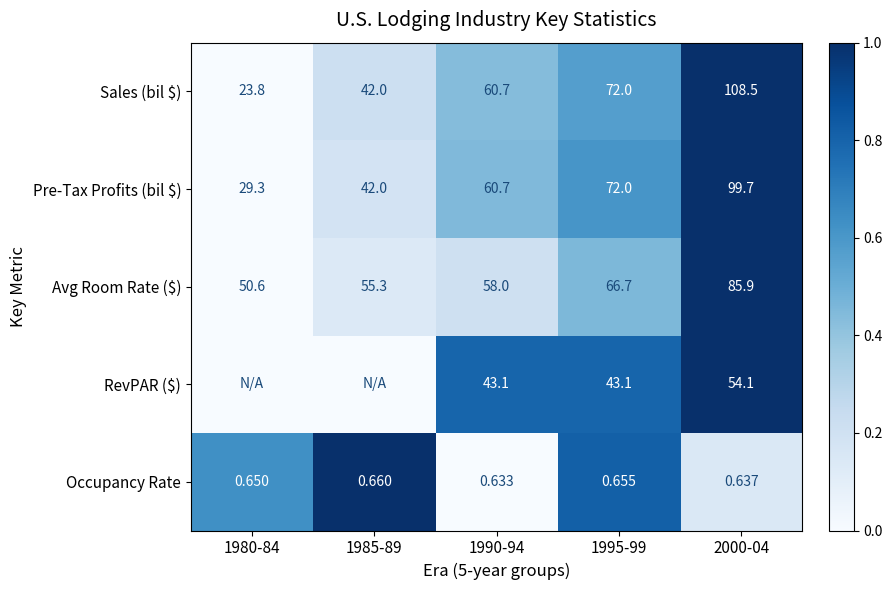

How many categories are shown in the chart?

5